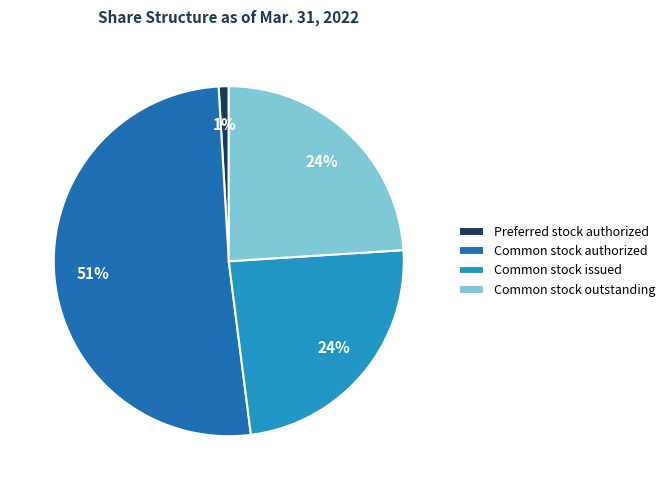

Do Common stock issued and Common stock authorized together represent more than half of the pie?

Yes